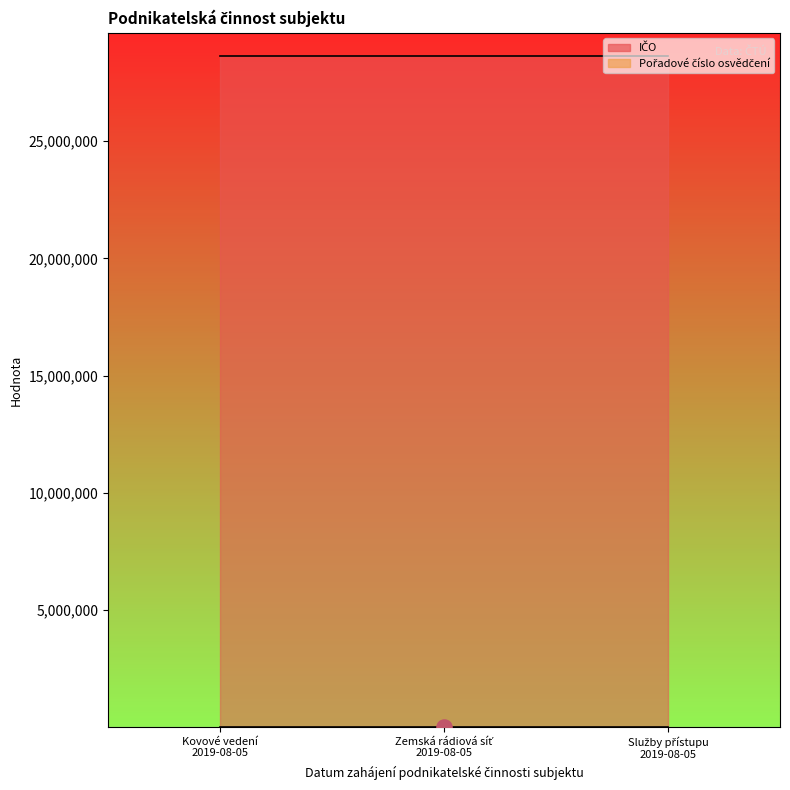

What are all the series names shown in the legend?

IČO, Pořadové číslo osvědčení